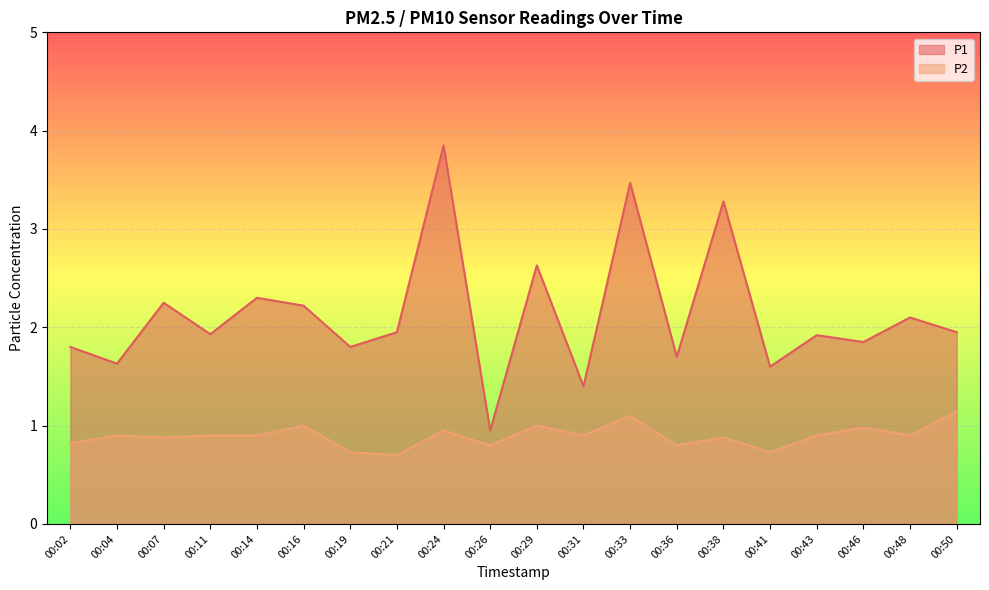

What is the value of the P1 point at the 3rd from the left?

2.2